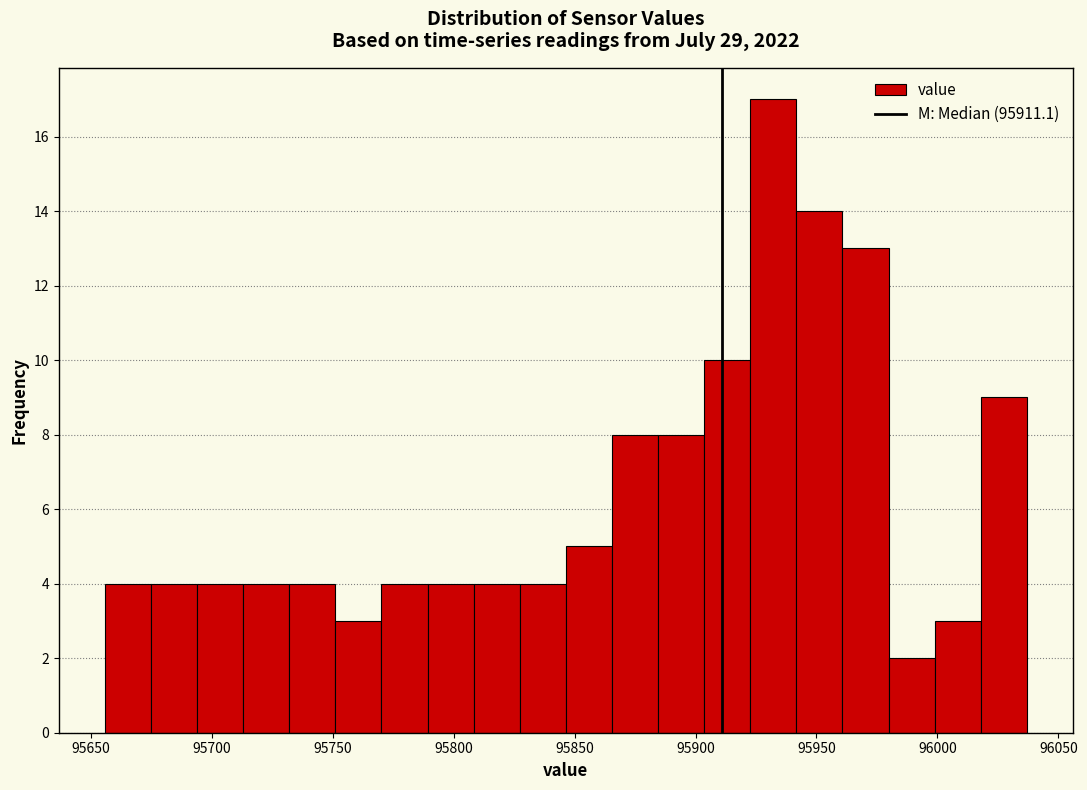

Read against the x-axis, roughly where is the centre of the tallest bar?

95930